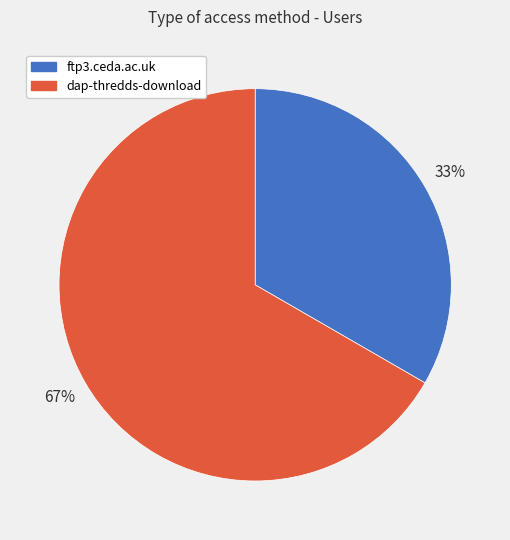

Is dap-thredds-download the majority of the pie?

Yes